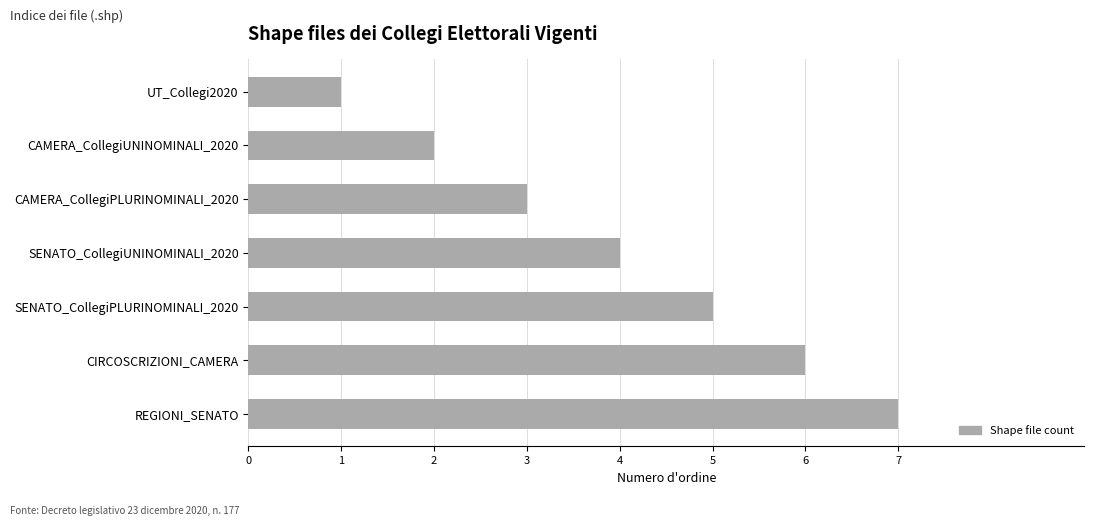

What is the difference between the values at SENATO_CollegiPLURINOMINALI_2020 and UT_Collegi2020?

4